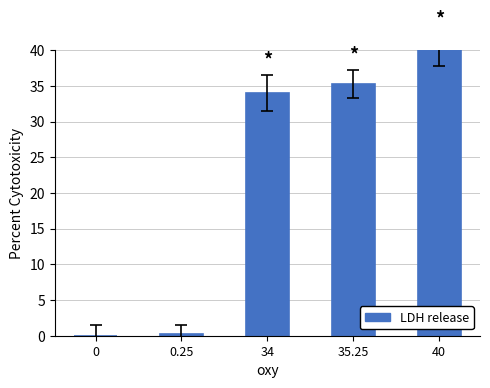

Which label corresponds to the largest value in the chart?

40